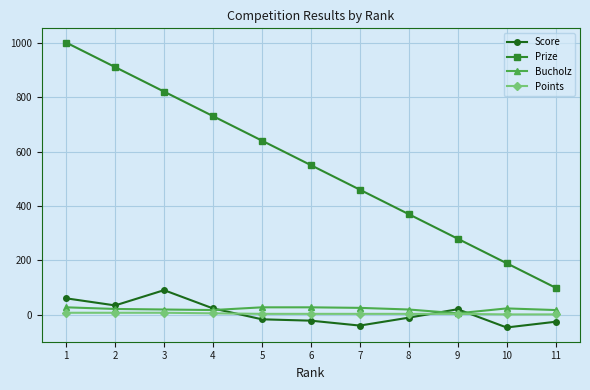

Which series has the widest spread of values?

Prize